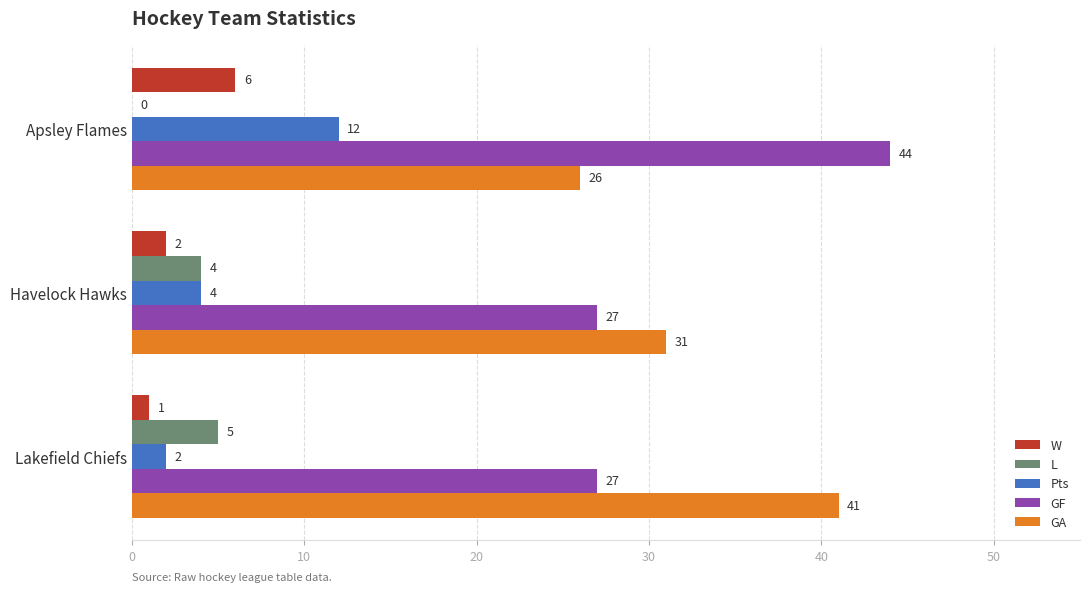

How many GF values are between 27 and 44?

3